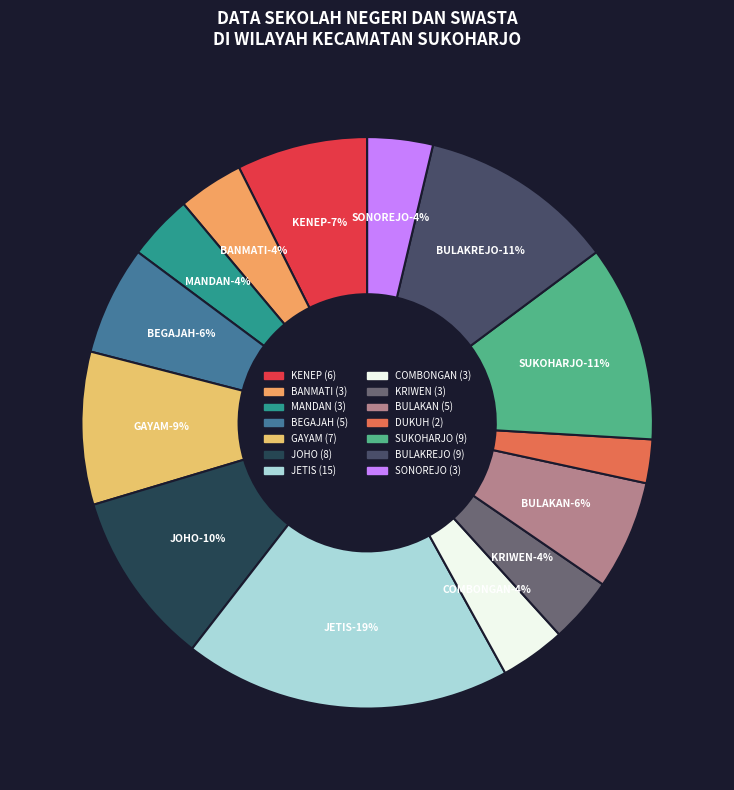

True or false: KRIWEN accounts for 1% of the total.

False